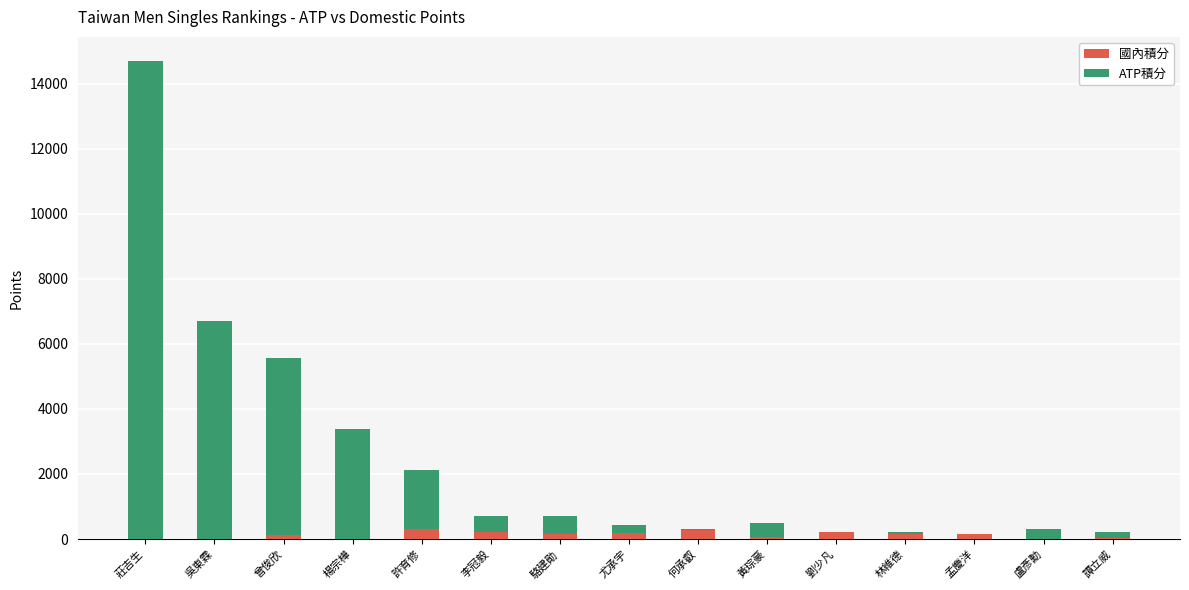

Reading left to right, list all the values displayed in this chart.

國內積分: 莊吉生=0	吳東霖=0	曾俊欣=110	楊宗樺=8	許育修=320	李冠毅=209	駱建勛=168	尤承宇=184	何承叡=315	黃琮豪=59	劉少凡=208	林維德=150	孟慶洋=160	盧彥勳=0	譚立威=32
ATP積分: 莊吉生=14700	吳東霖=6690	曾俊欣=5440	楊宗樺=3382	許育修=1810	李冠毅=511	駱建勛=552	尤承宇=236	何承叡=-45	黃琮豪=421	劉少凡=2	林維德=60	孟慶洋=-10	盧彥勳=300	譚立威=178